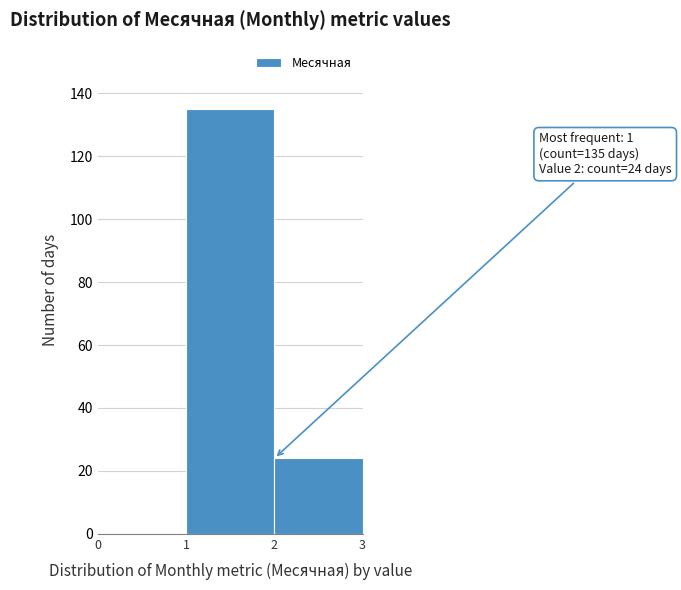

Over which range of the x-axis is the bar tallest?

1 to 2